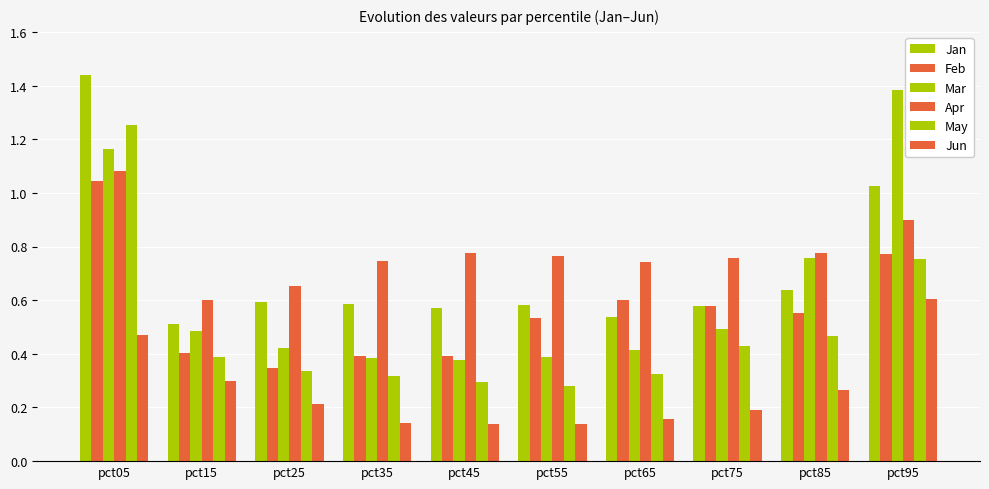

Does the chart contain any negative values?

No